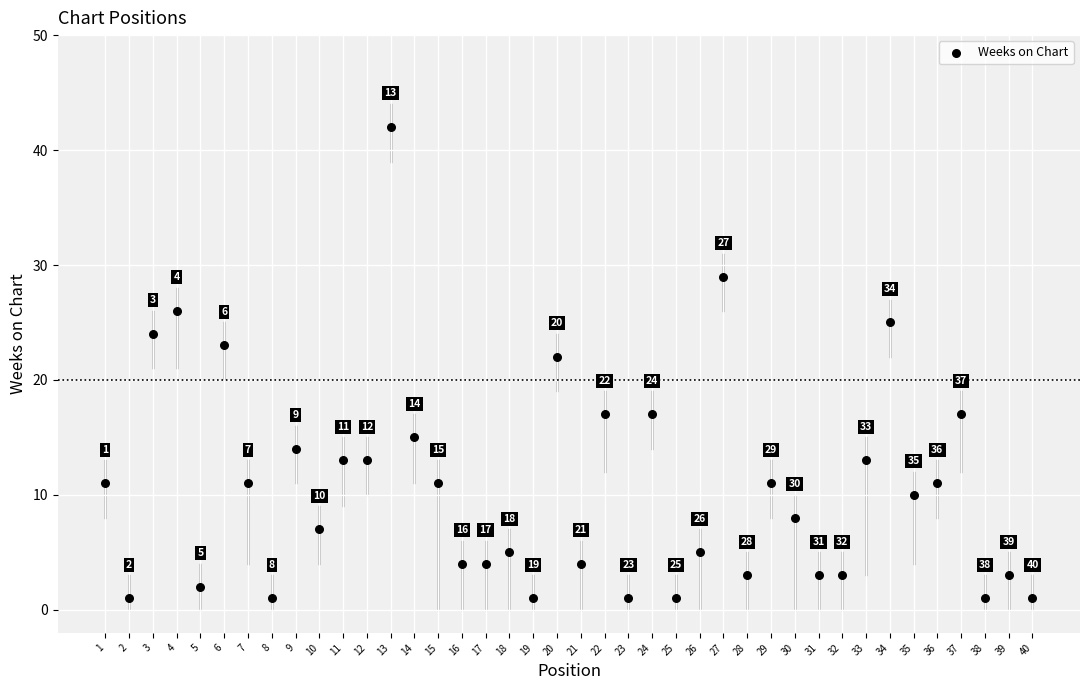

What Y value in the scatter plot is closest to 21?

22